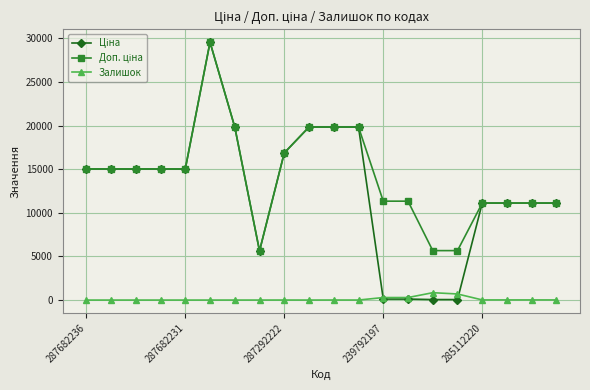

True or false: Залишок has more than 1 interior local peaks.

True